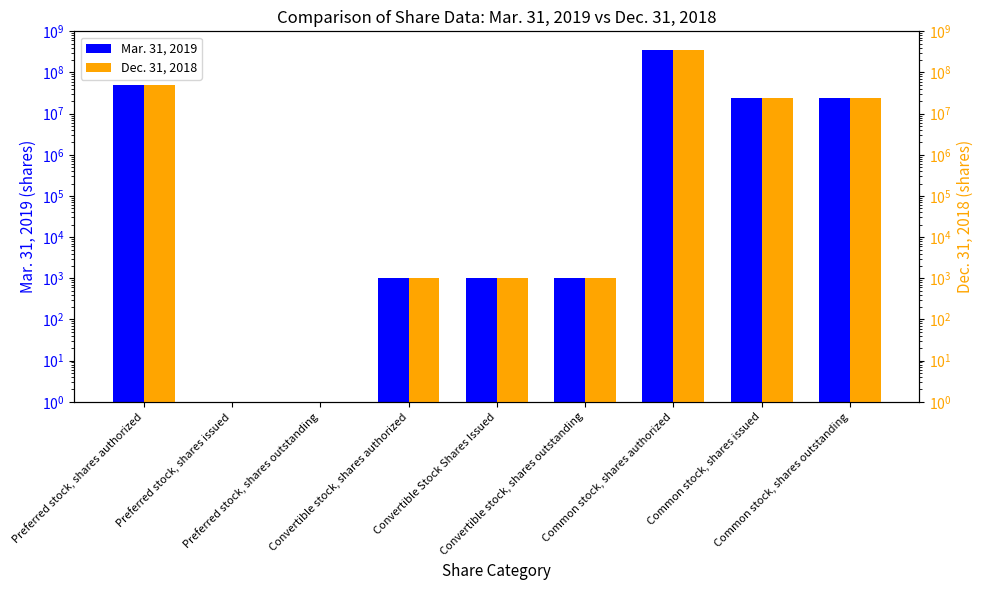

What is the sum of the Mar. 31, 2019 values at Common stock, shares authorized and Preferred stock, shares issued?

350000000.5